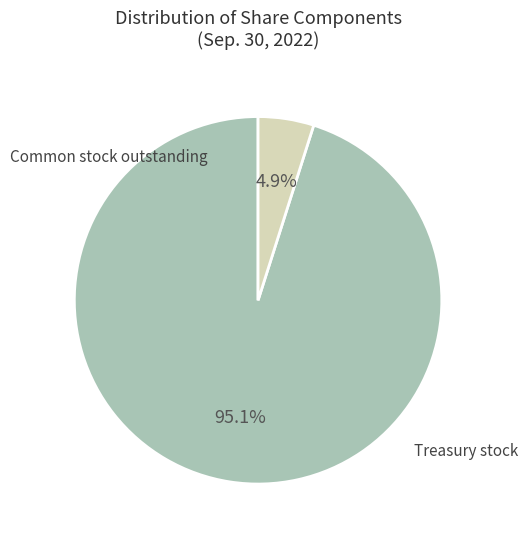

Does any single category account for the majority?

Yes